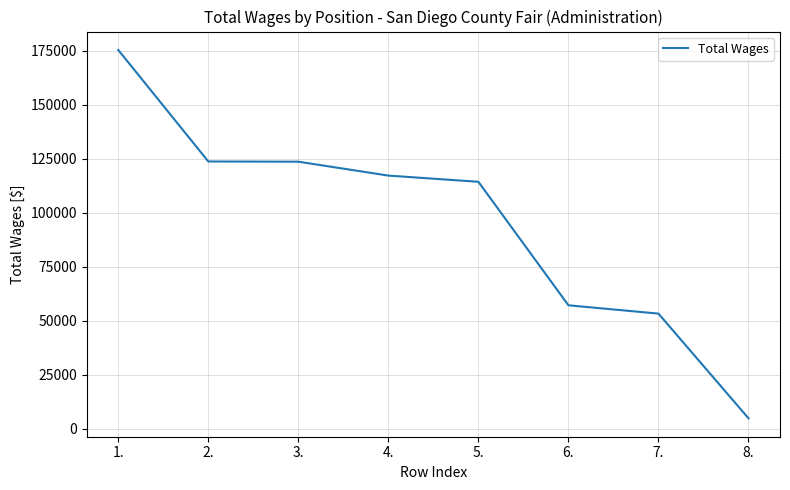

Between 4. and 8., which is larger?

4.